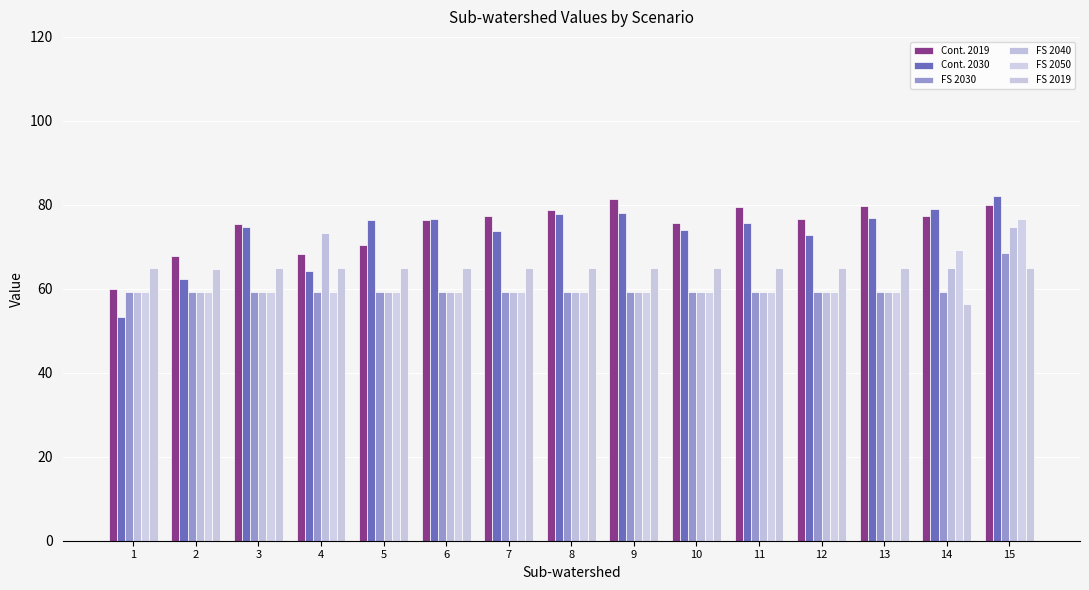

How many values in the FS 2019 series exceed 64?

14